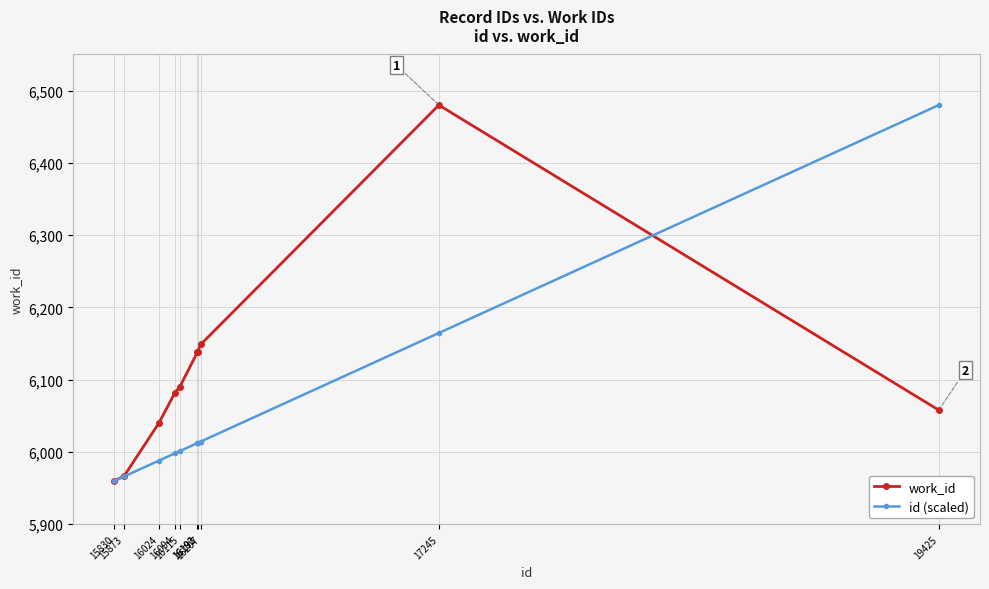

What is the value of the work_id point at the 2nd from the left?

5967.0